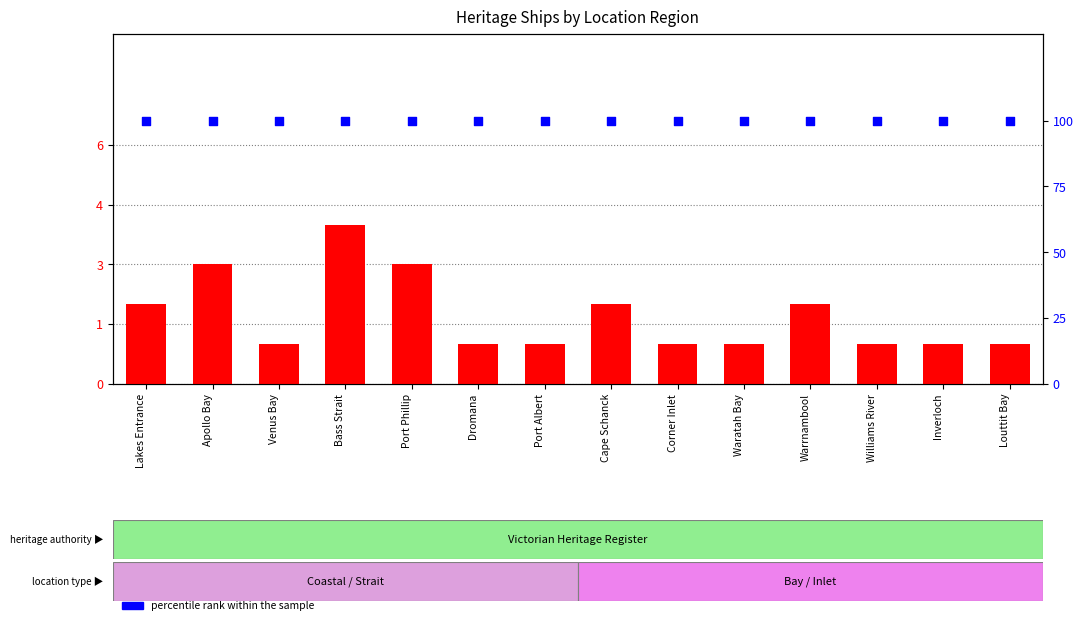

At which category is the sum across all series the highest?

Bass Strait